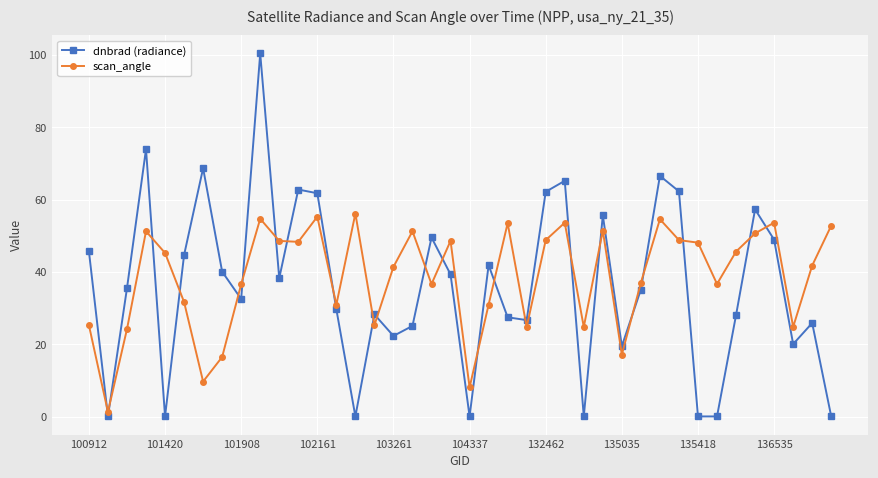

What is the average value of the dnbrad (radiance) series?

36.1